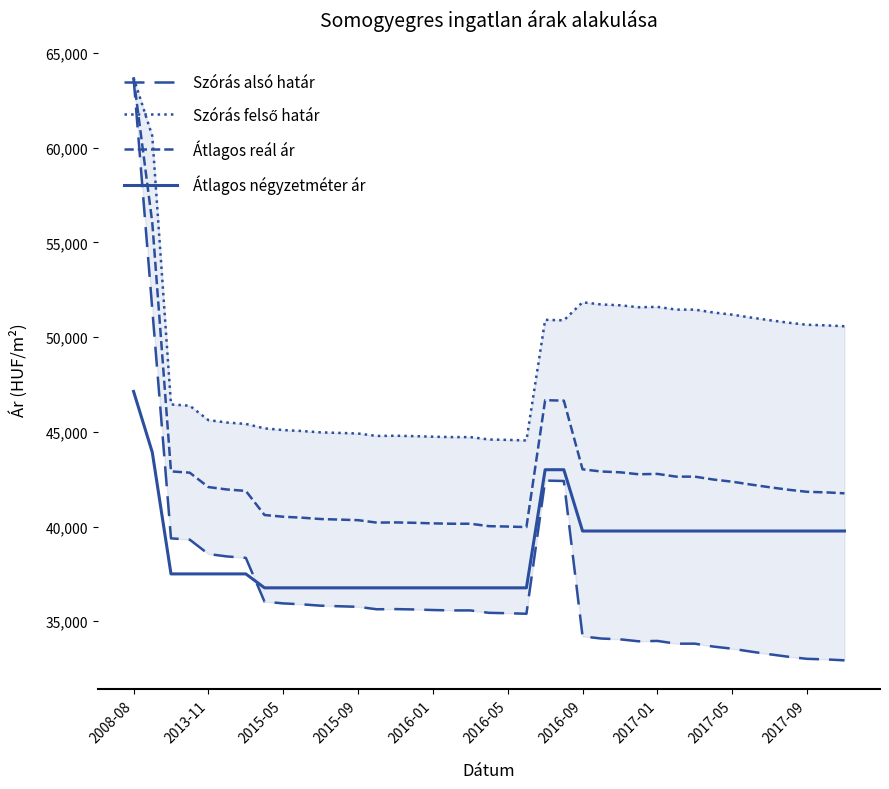

Where is Átlagos reál ár nearest to the value 51836?

2013-11